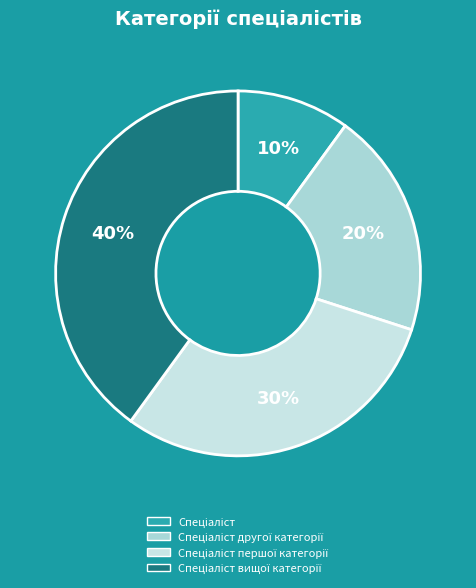

How many segments does this pie chart have?

4